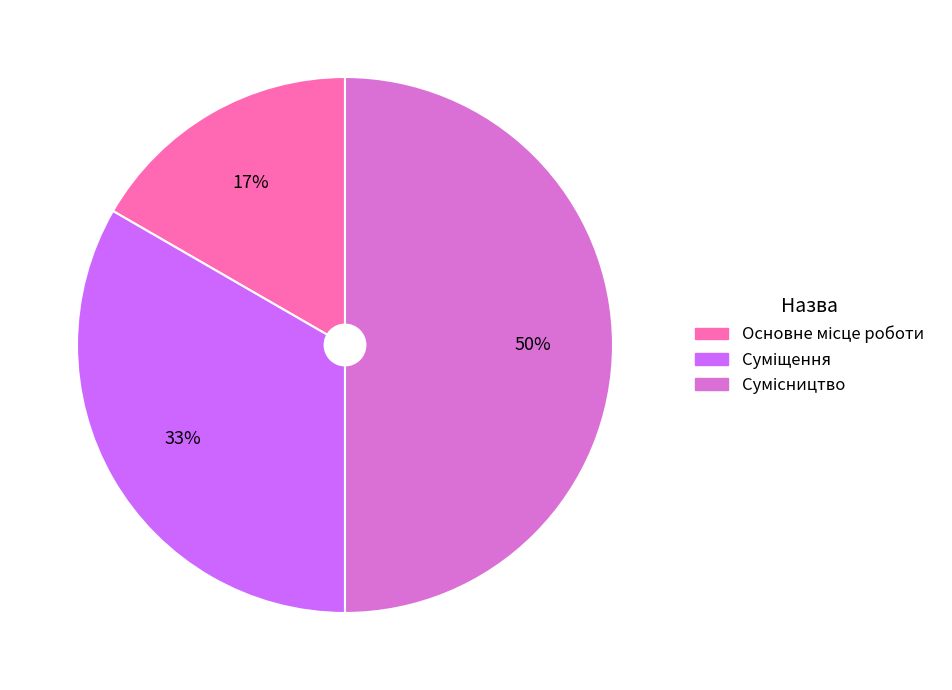

To the nearest percent, what is the average slice percentage?

33%